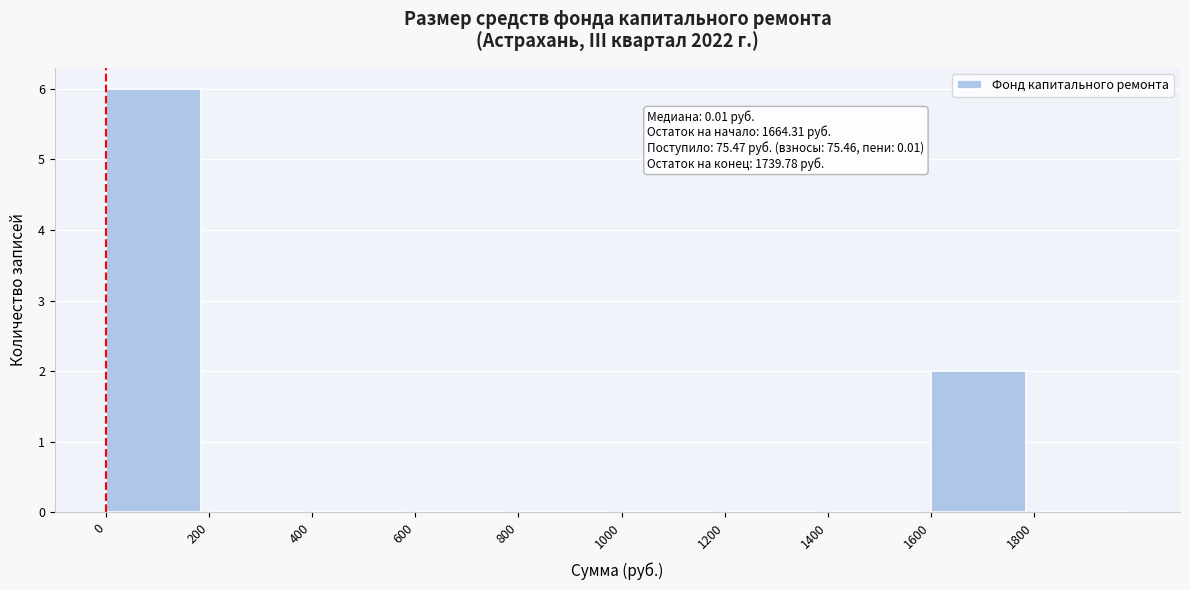

Which range on the x-axis has the tallest bar?

0 to 200